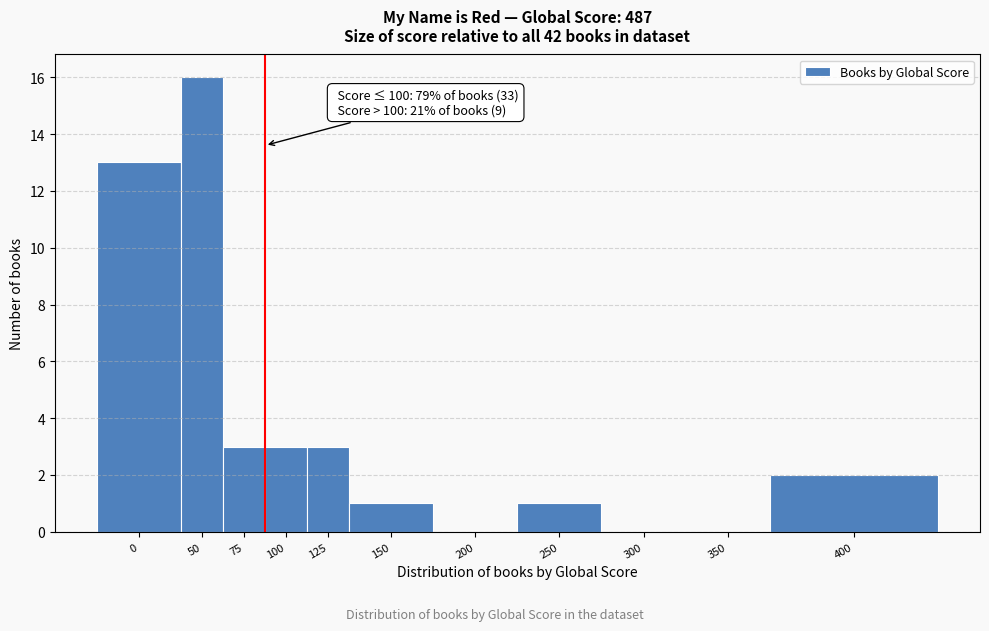

Reading left to right, what are all the values shown in this chart?

0=13	50=16	75=3	100=3	125=3	150=1	200=0	250=1	300=0	350=0	400=2